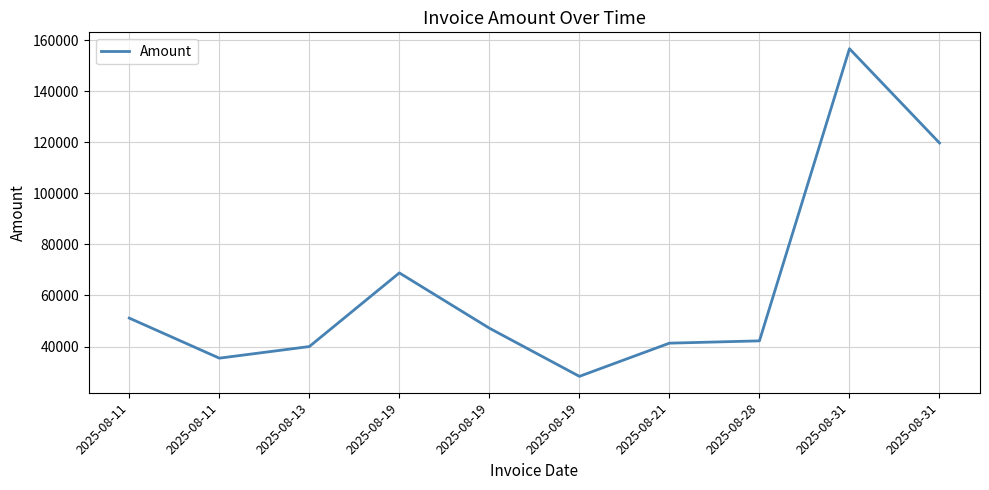

Is this an area chart (filled region under the line)?

No